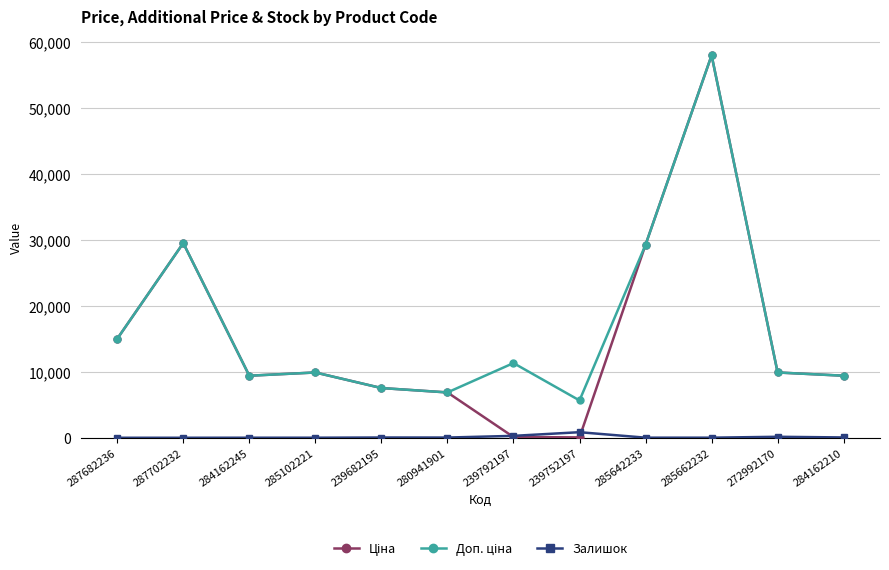

The Залишок series shows 7.0 at 284162245. True or false?

True